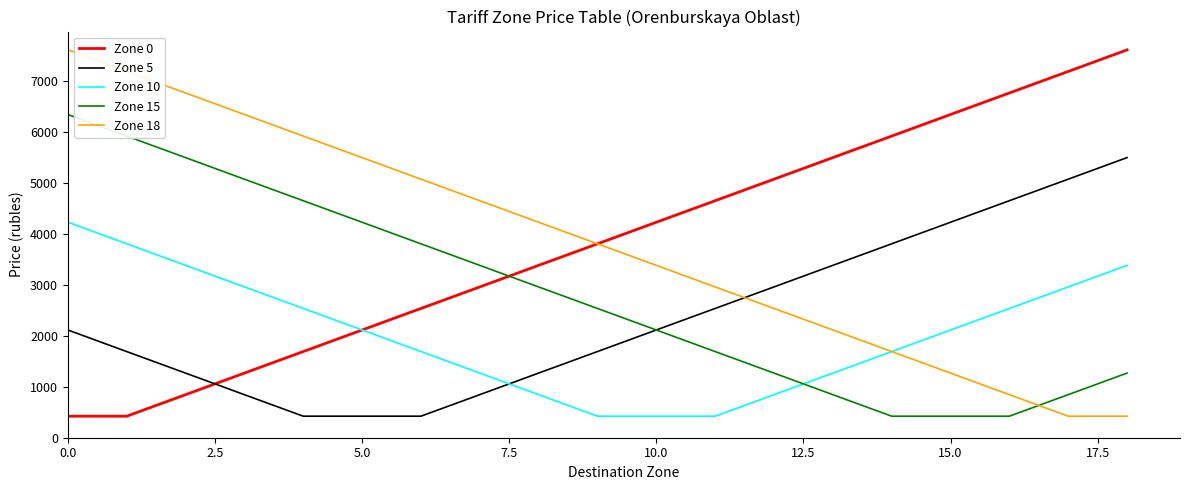

What is the minimum value shown in the chart?

422